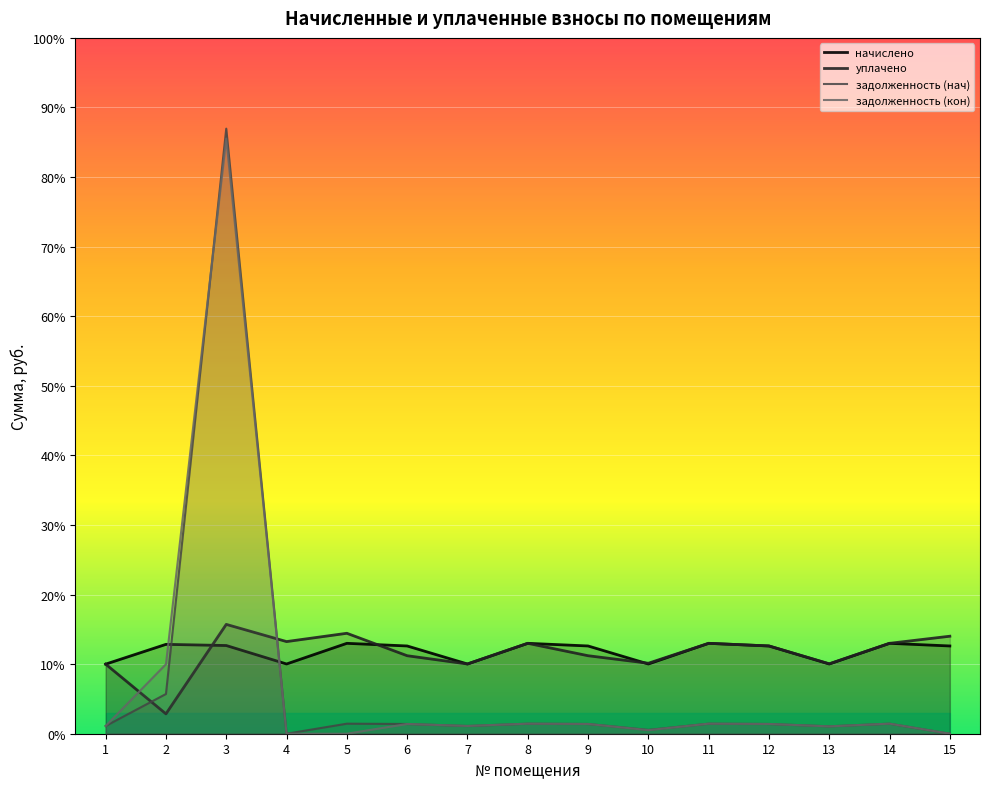

The задолженность (кон) series shows 3608.1 at 2. True or false?

False